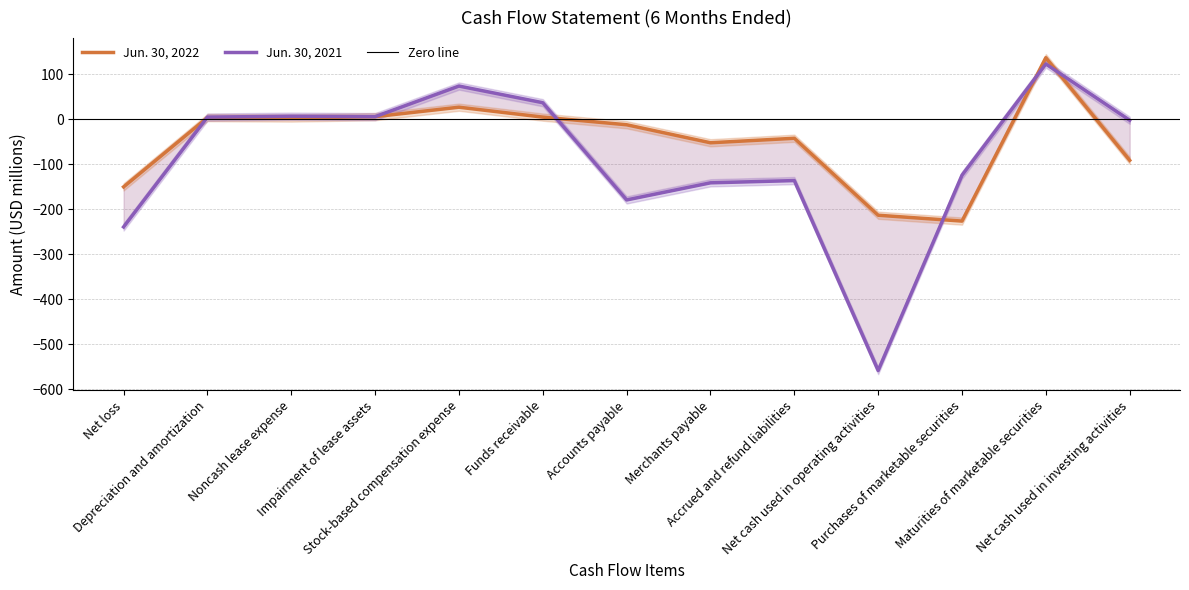

At Accounts payable, list the series in order from smallest to largest.

Jun. 30, 2021, Jun. 30, 2022